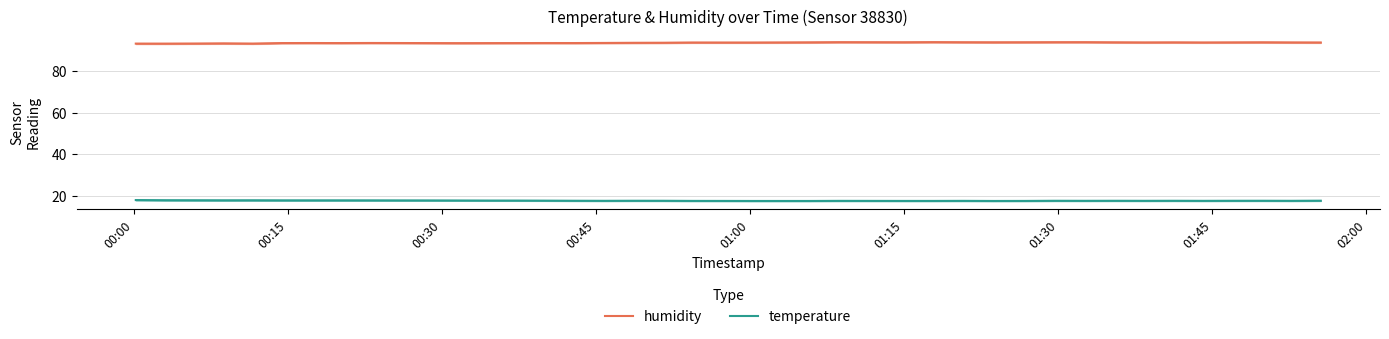

How many categories are shown in the chart?

40